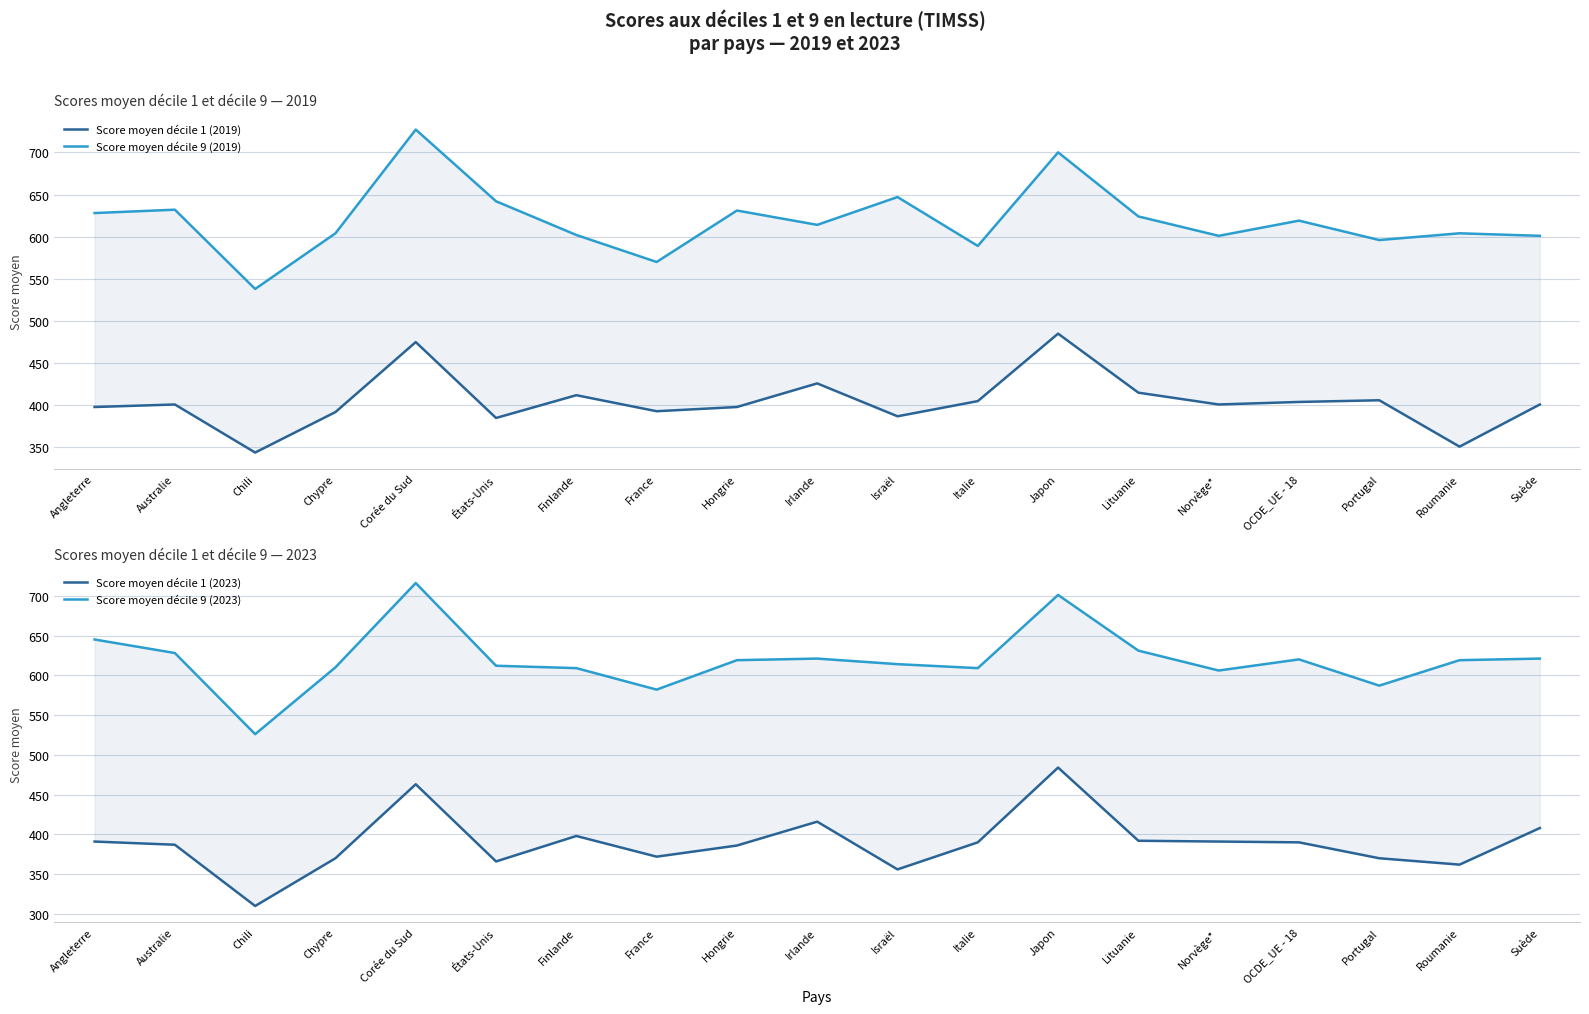

Does the chart have visible grid lines?

Yes